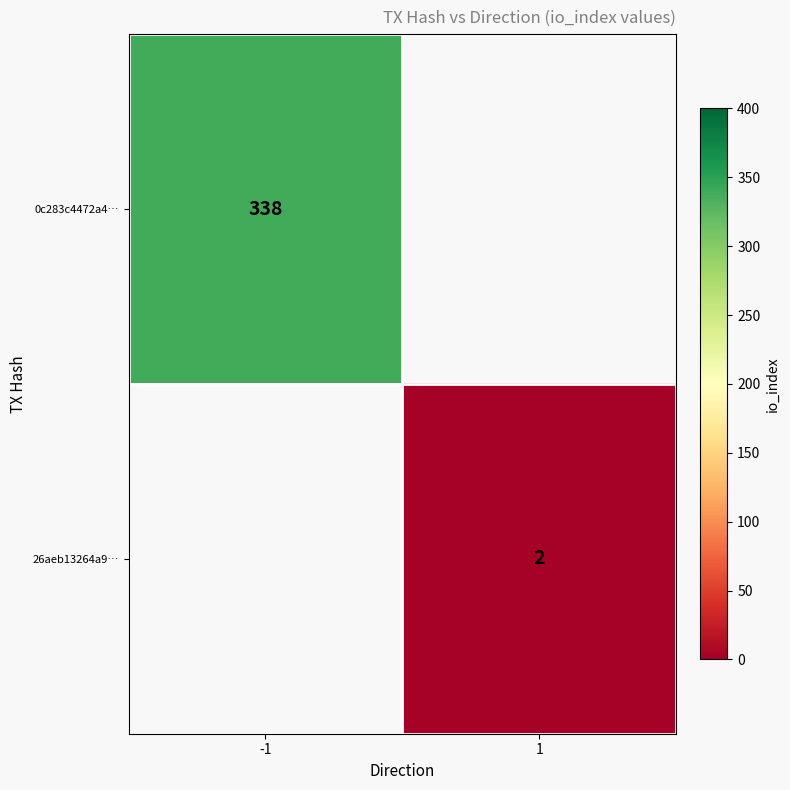

The value of 26aeb13264a9… at 1 is 3. True or false?

False